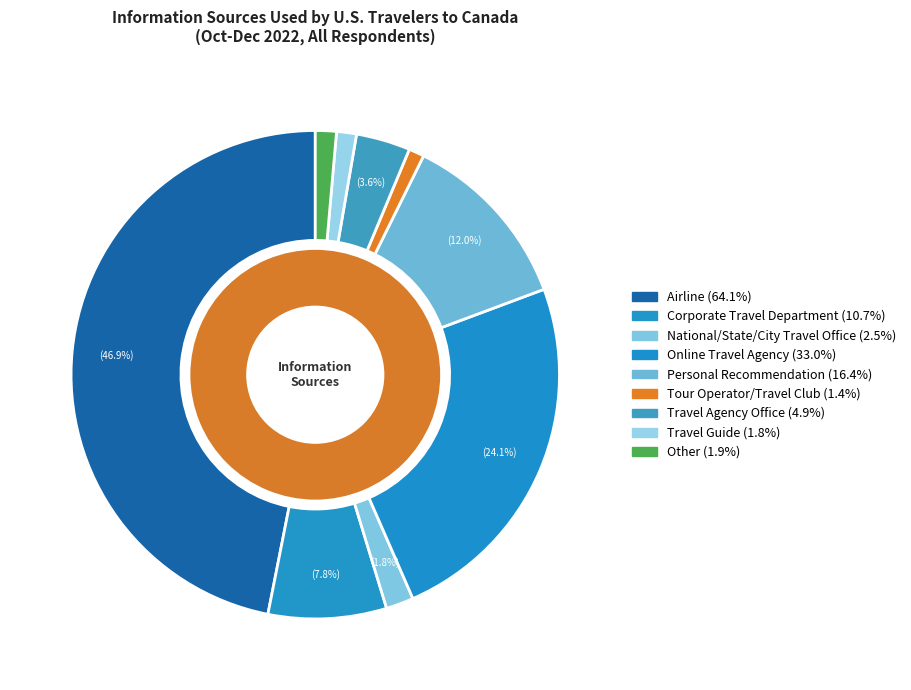

Rank the categories by value from highest to lowest.

Airline, Online Travel Agency, Personal Recommendation, Corporate Travel Department, Travel Agency Office, National/State/City Travel Office, Other, Travel Guide, Tour Operator/Travel Club